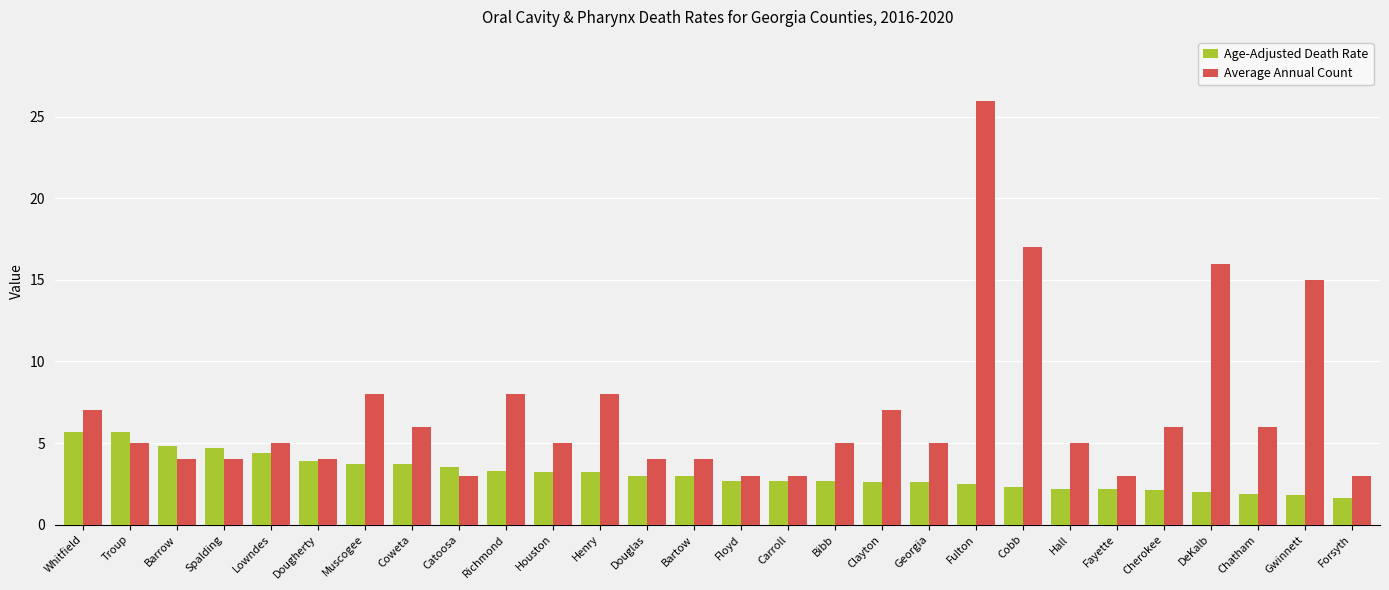

What is the total value across all series at Richmond?

11.3